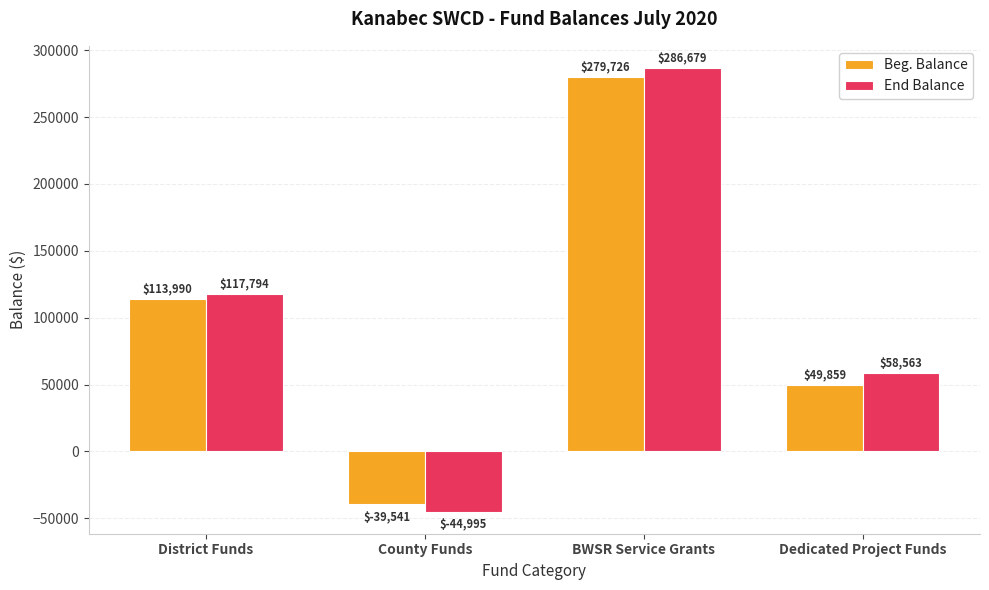

What is the value of the End Balance bar at the 3rd from the left?

286679.1